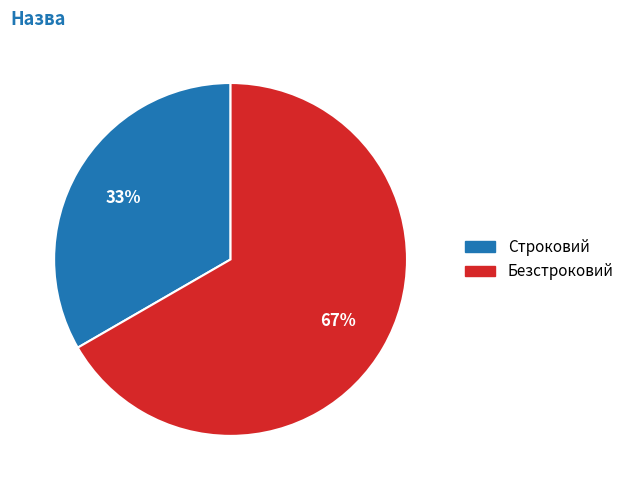

What percentage is the Безстроковий slice, to the nearest percent?

67%